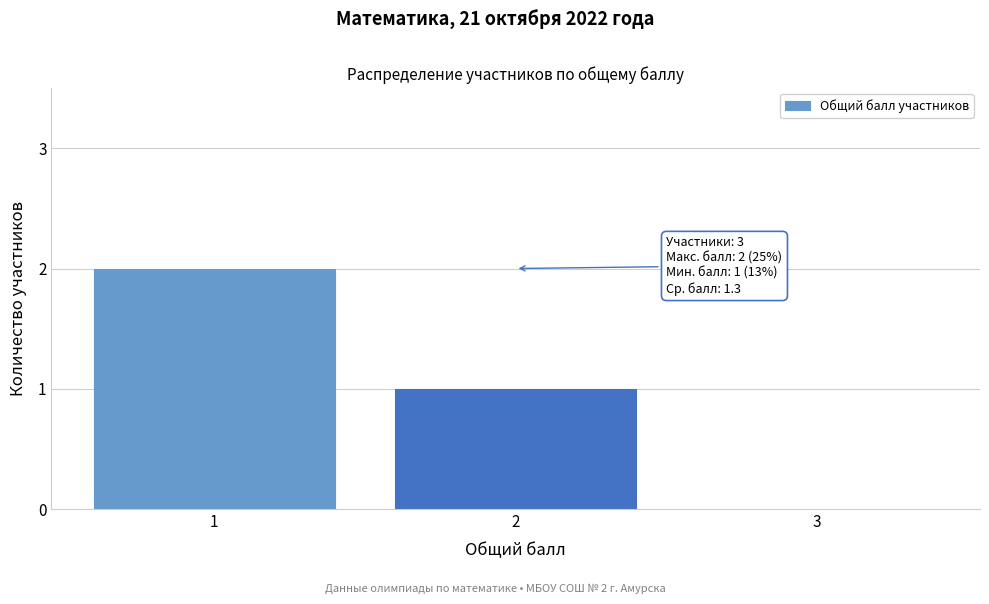

Reading right to left, transcribe all the data shown in this chart.

3=0	2=1	1=2